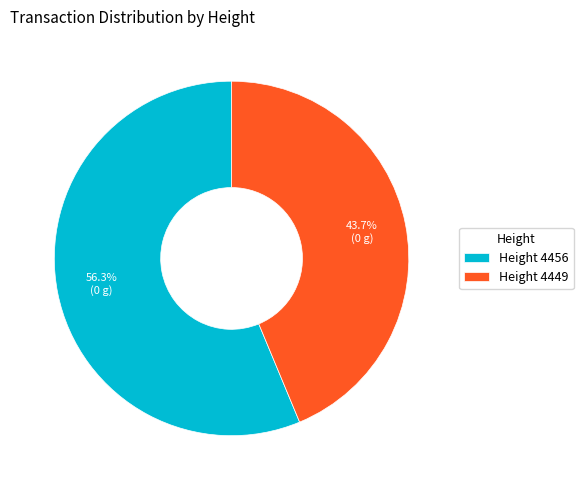

Does Height 4456 account for over 50% of the chart?

Yes